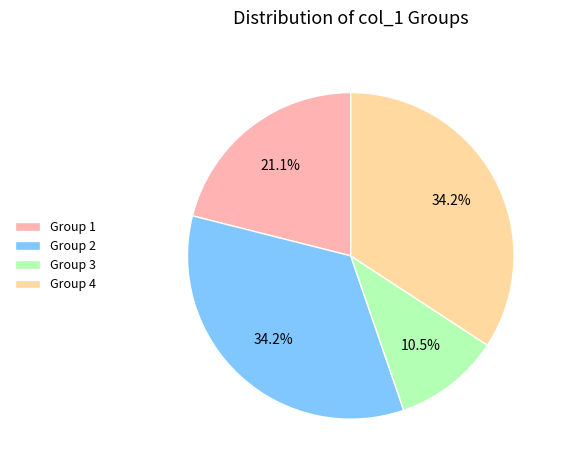

Combined, what portion of the pie is Group 3 and Group 1?

31.6%